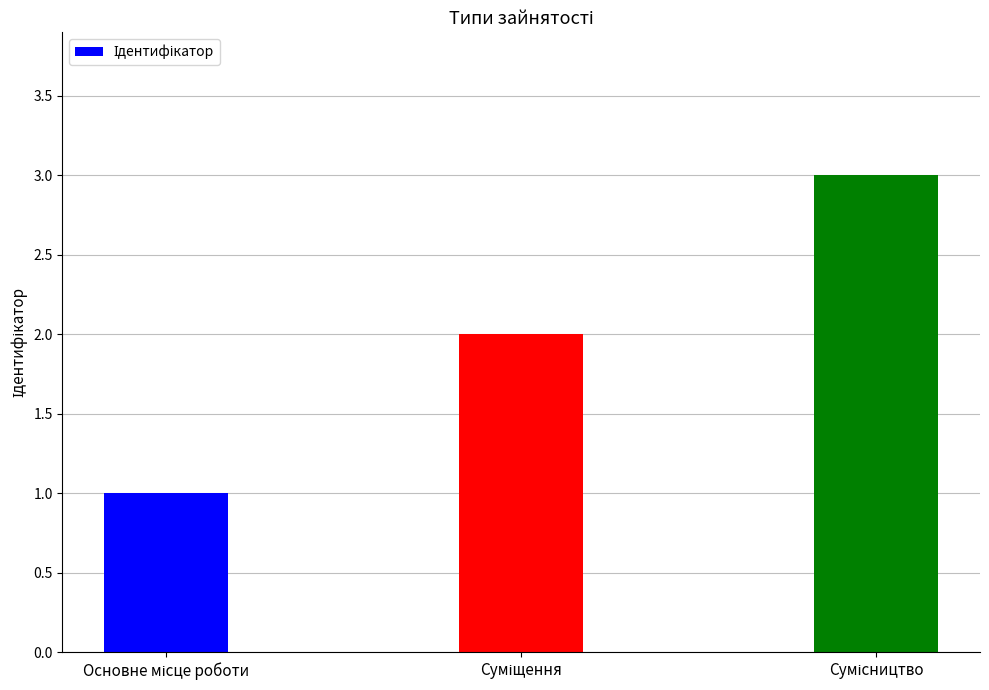

What is the maximum value shown in the chart?

3